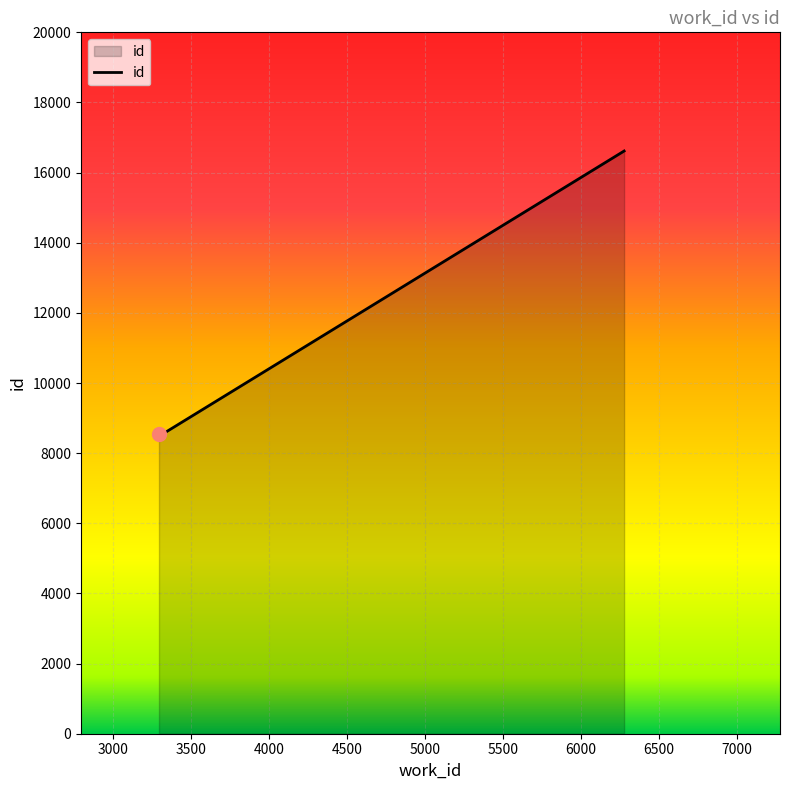

What is the sum of all values?

33788